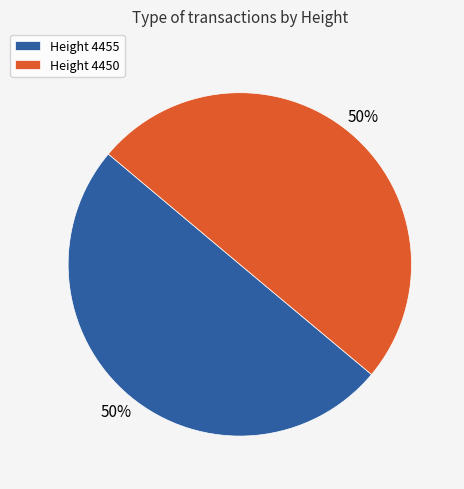

What is the ratio of the value at Height 4450 to the value at Height 4455?

1.0